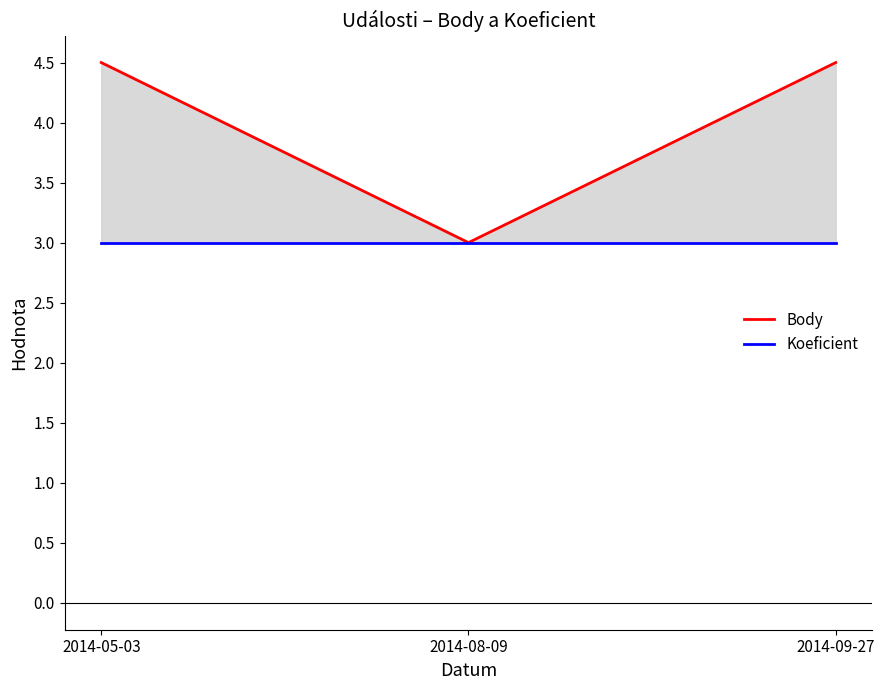

Does the chart display data point markers on the line(s)?

No